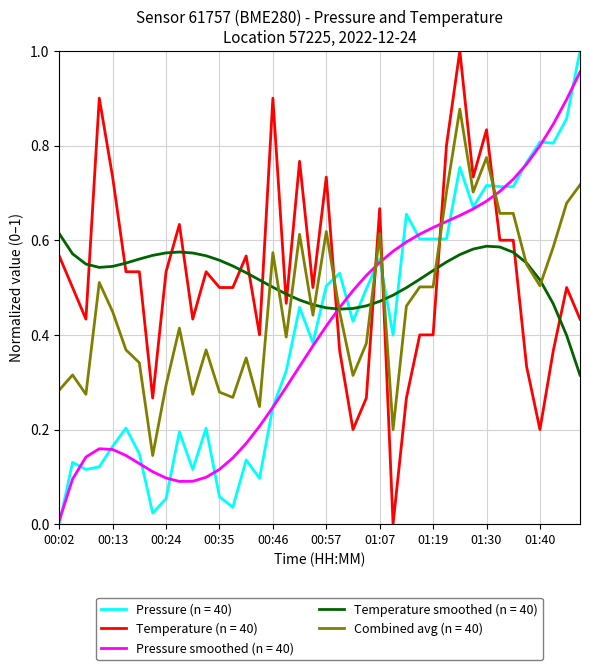

After their last crossing, which series has the higher values: Temperature smoothed (n = 40) or Temperature (n = 40)?

Temperature (n = 40)